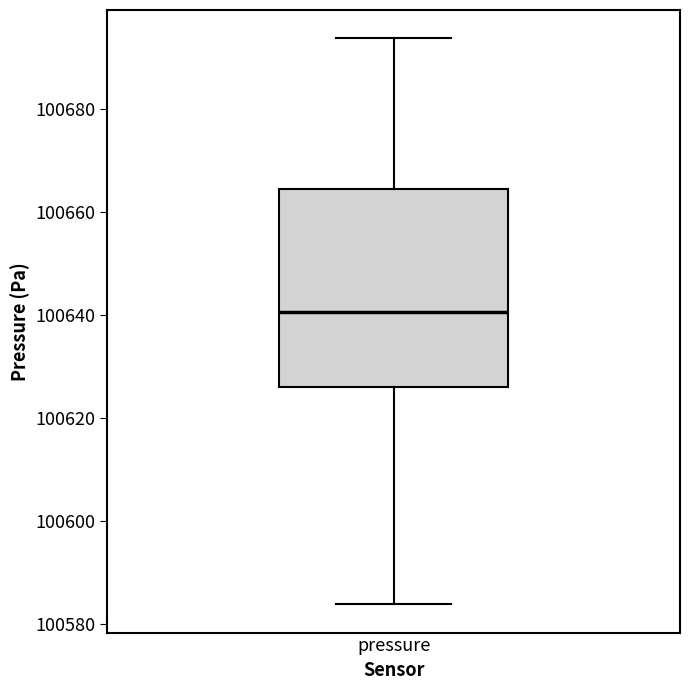

Transcribe this box plot: give where the median line is, the range the box spans, and where the two whiskers end, as read against the y-axis. The values are not printed on the chart, so give them approximately, as read against the axis.

median 100640, box 100626 to 100664, whiskers 100584 to 100694